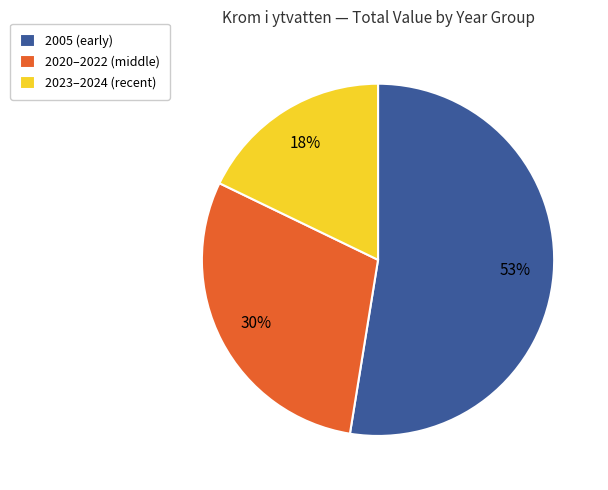

The 2023–2024 (recent) slice represents 18% of the pie. True or false?

True